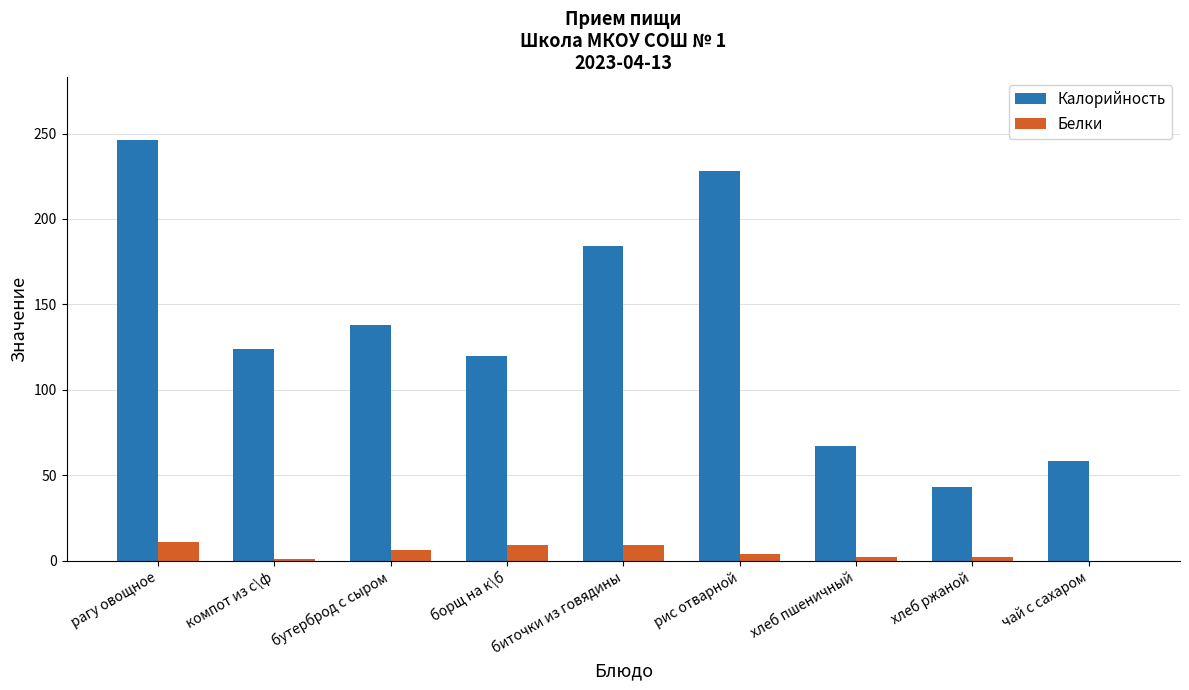

What is the greatest value displayed?

246